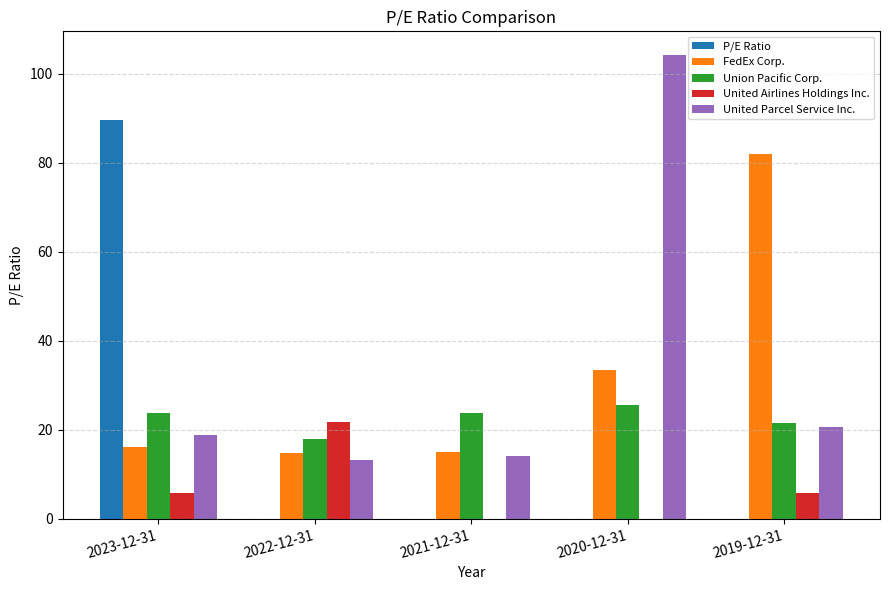

Between 2023-12-31 and 2022-12-31, which series saw the biggest shift?

P/E Ratio